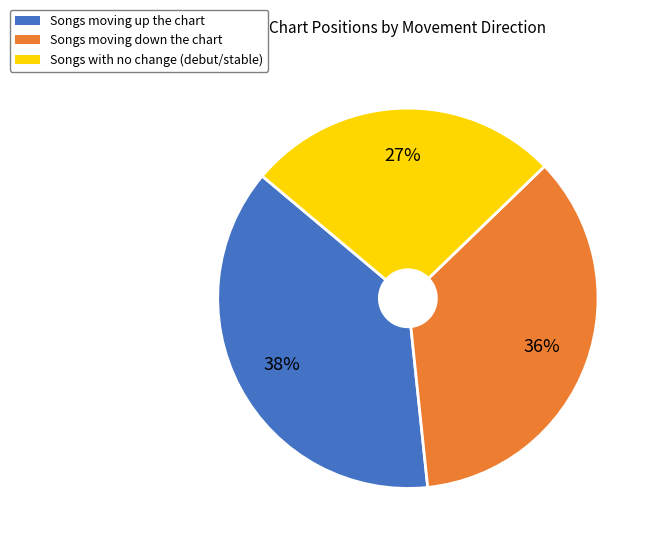

Rank the categories by value from lowest to highest.

Songs with no change (debut/stable), Songs moving down the chart, Songs moving up the chart